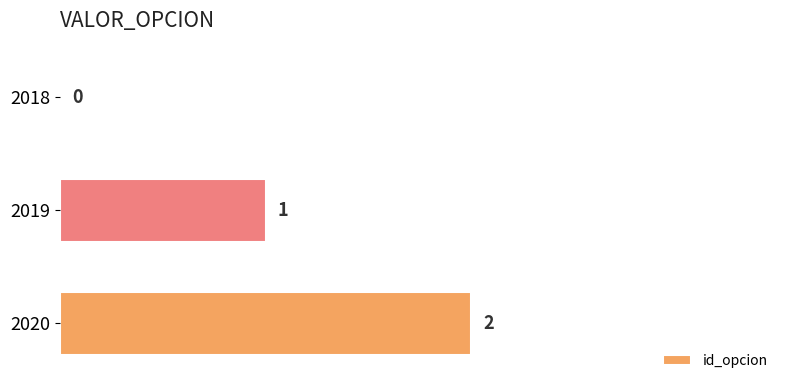

The chart shows a value of 1 at 2018. True or false?

False